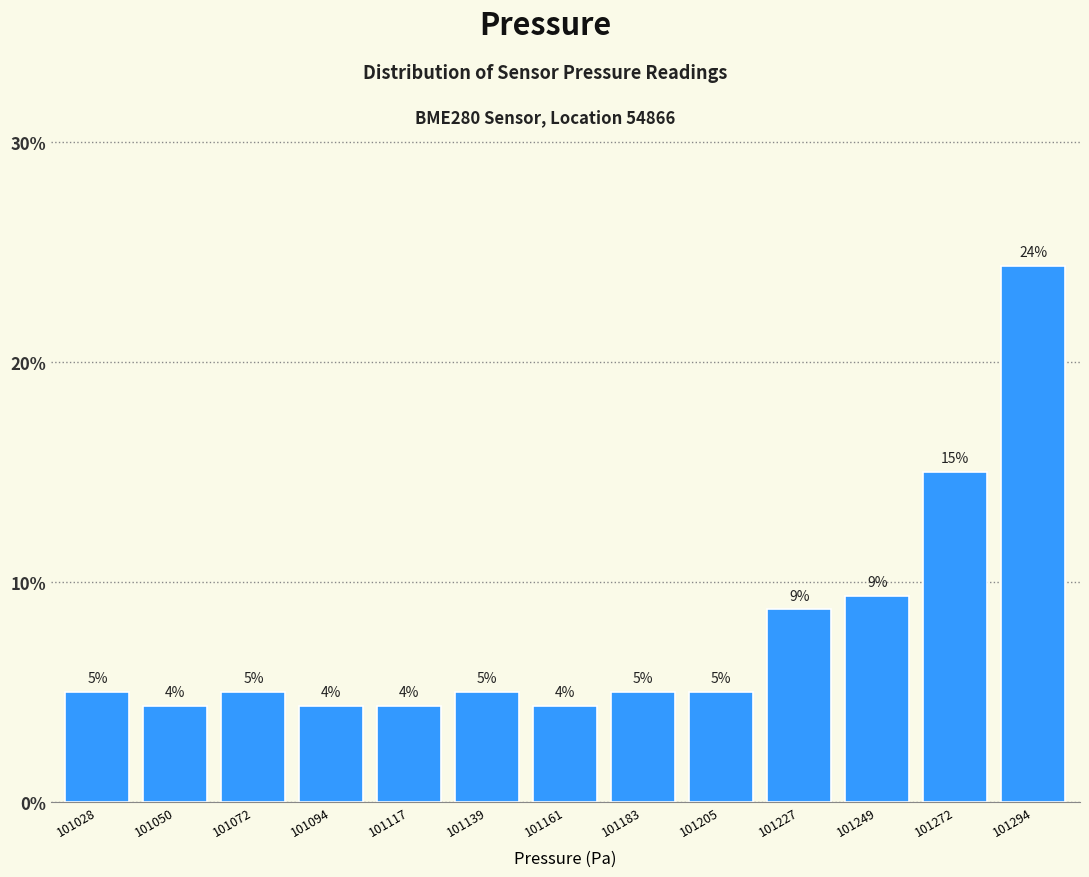

How many bars are there in total?

13